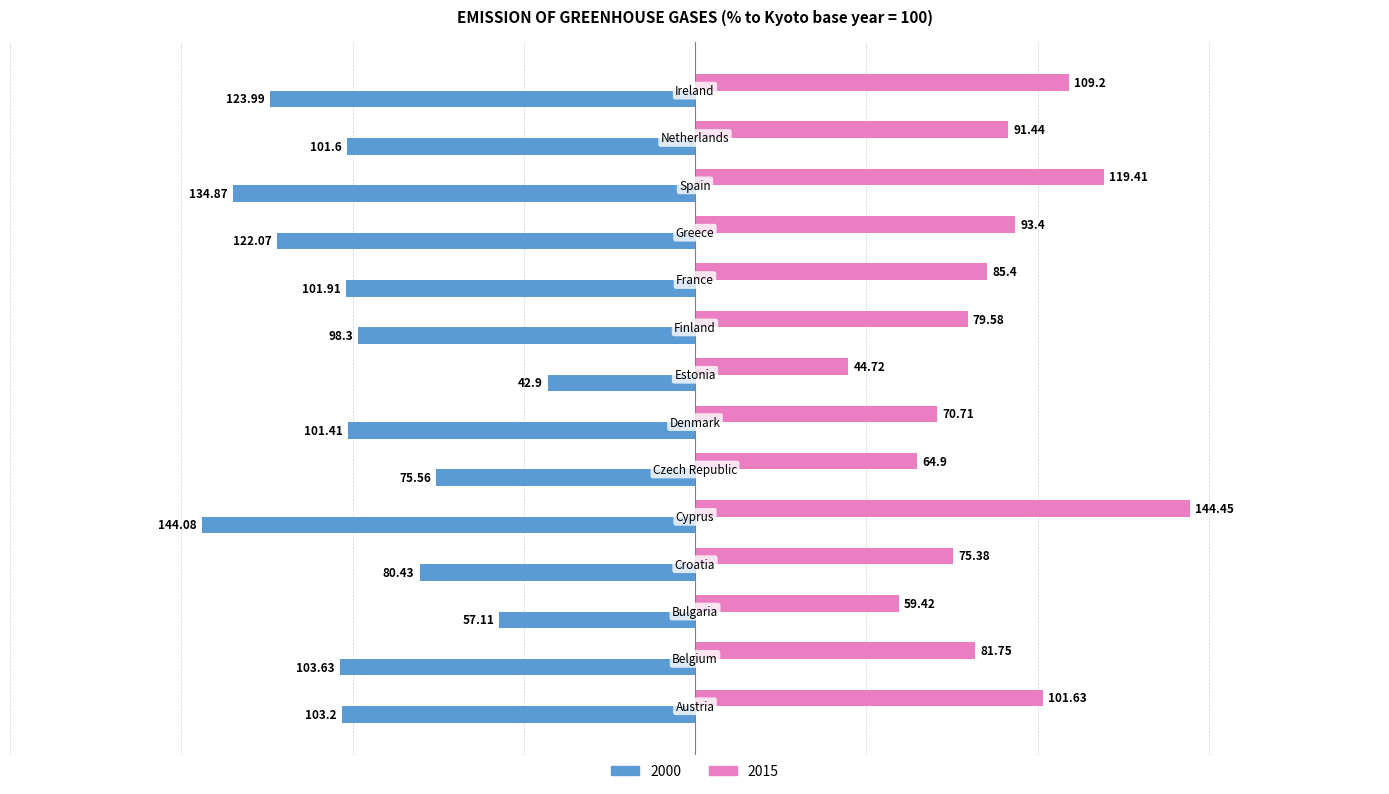

Rank the series by their average value, from highest to lowest.

2015, 2000